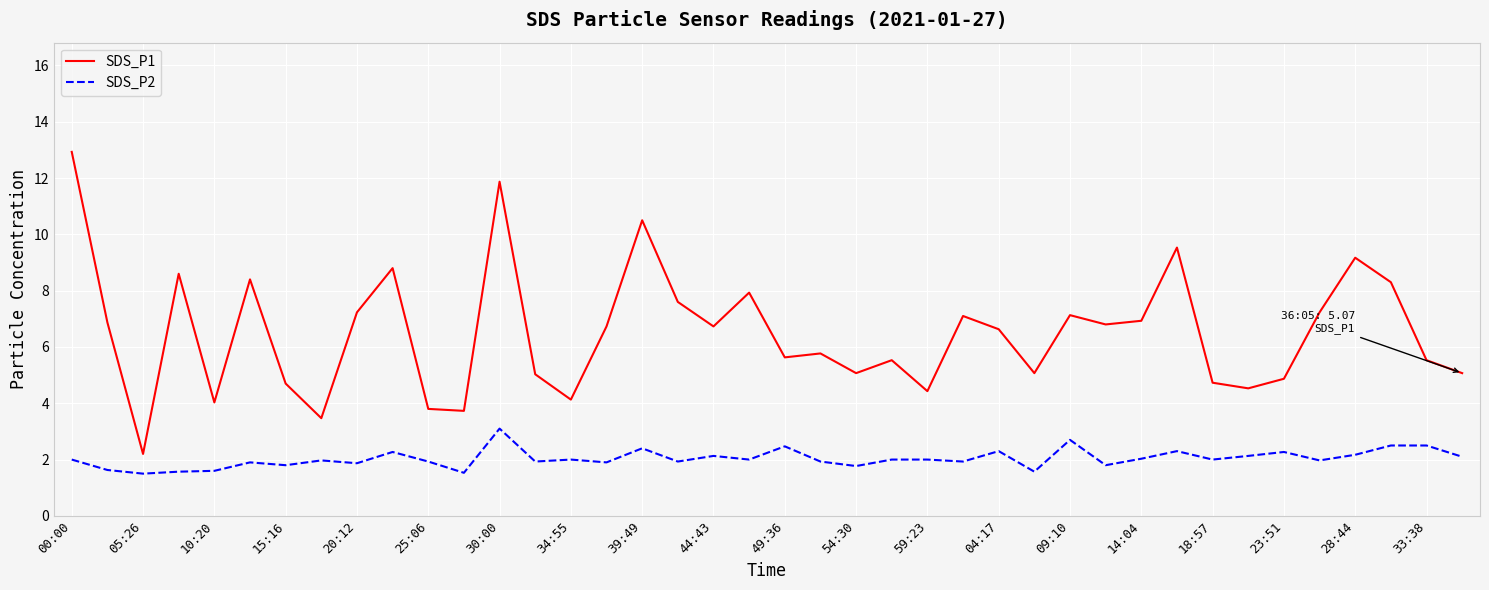

Which series has the largest range (max minus min)?

SDS_P1